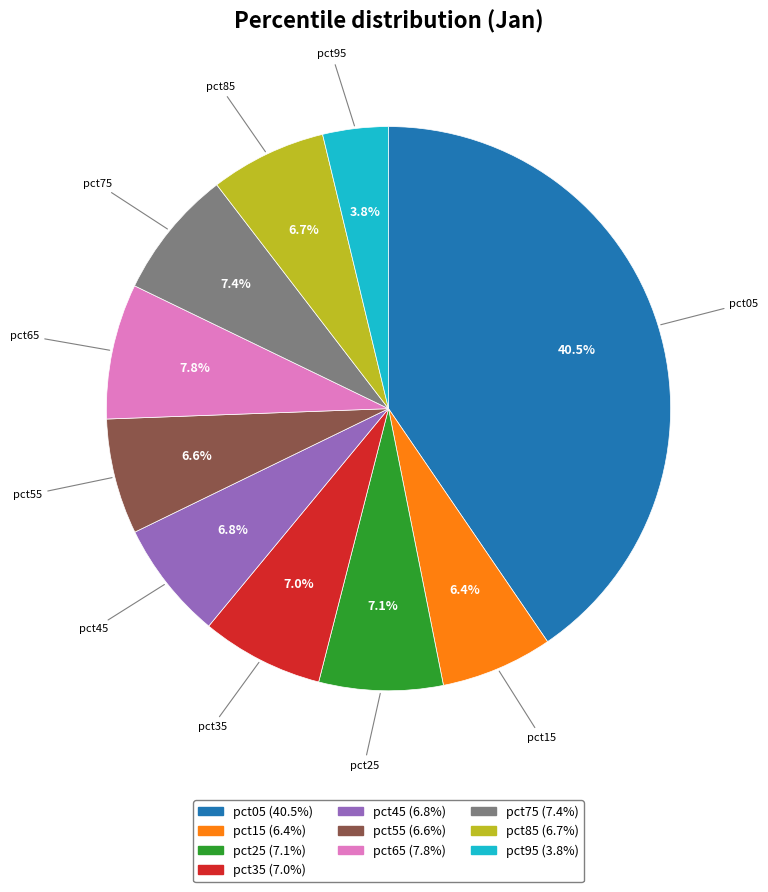

Combined, what portion of the pie is pct75 and pct05?

47.9%